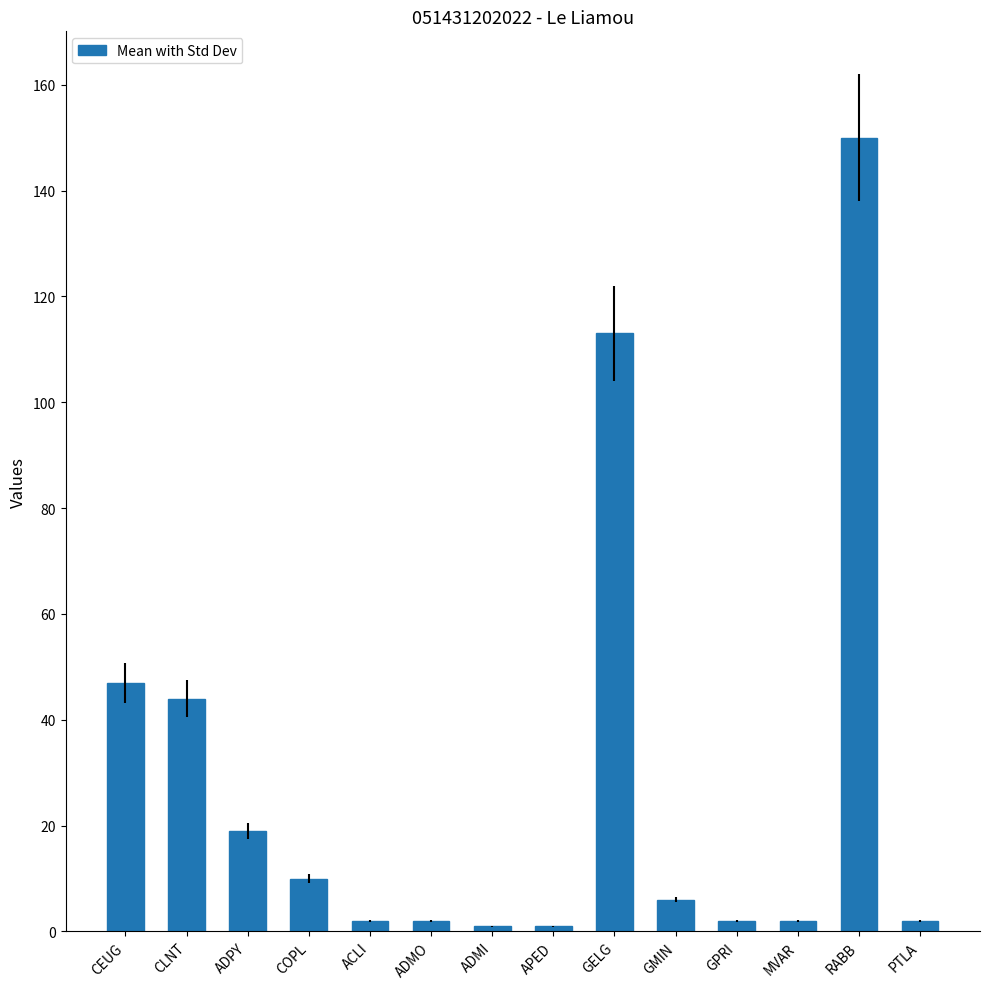

Reading left to right, transcribe all the data shown in this chart.

CEUG=47	CLNT=44	ADPY=19	COPL=10	ACLI=2	ADMO=2	ADMI=1	APED=1	GELG=113	GMIN=6	GPRI=2	MVAR=2	RABB=150	PTLA=2